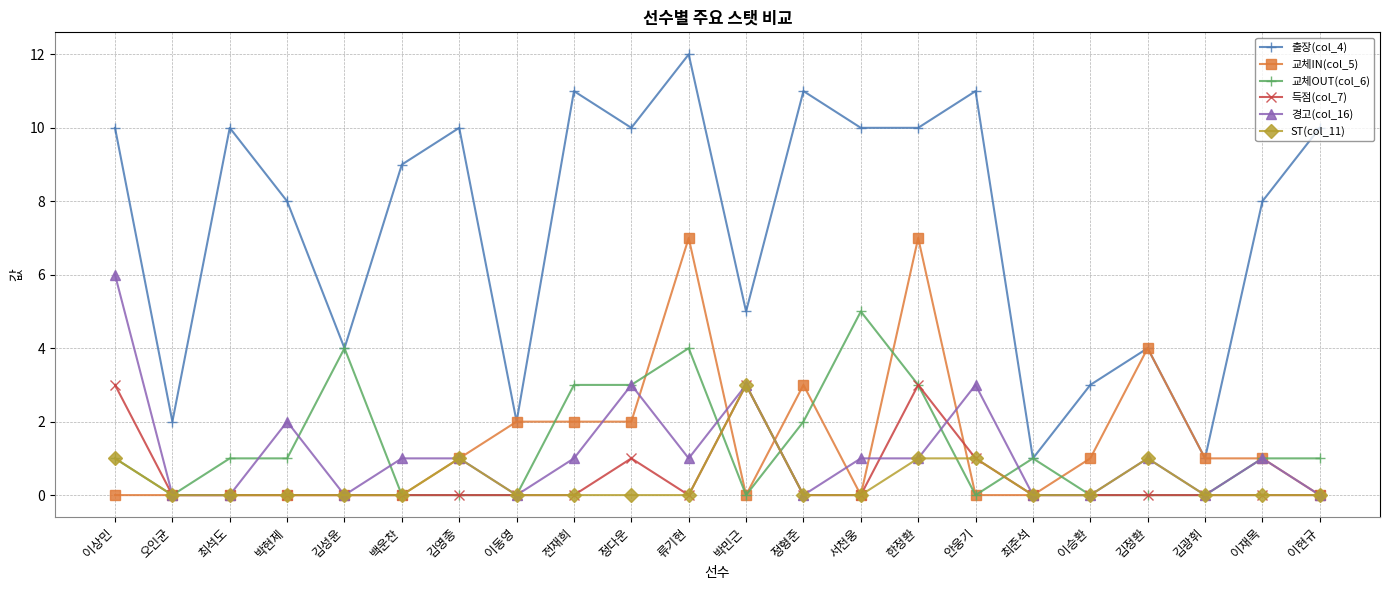

What is the difference between the maximum and second lowest values in the 교체IN(col_5) series?

7